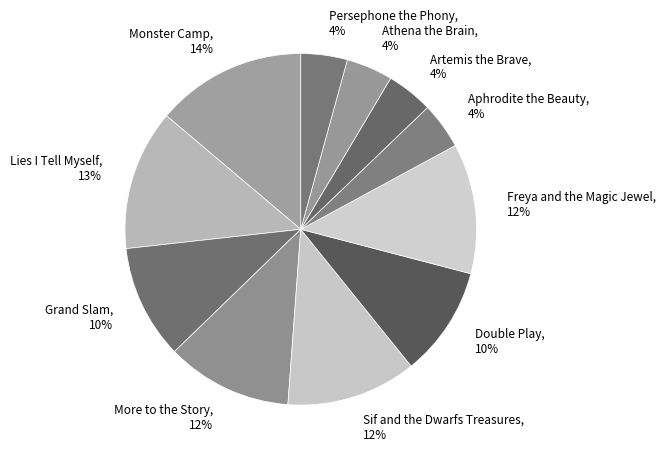

Between Aphrodite the Beauty and More to the Story, which is larger?

More to the Story